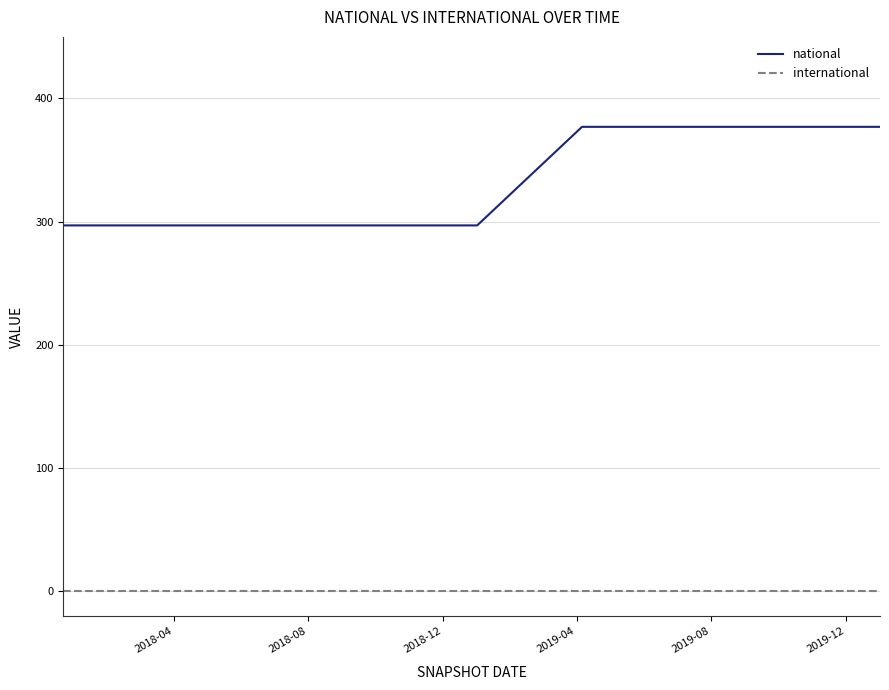

Which series has the largest total across all categories?

national